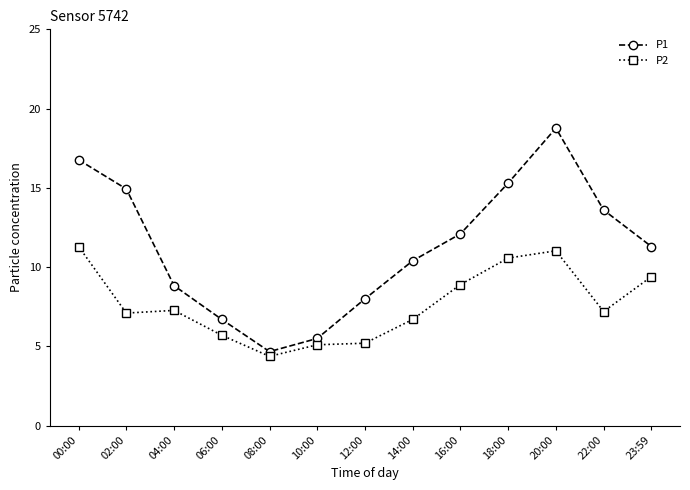

What is the maximum value shown in the chart?

18.8